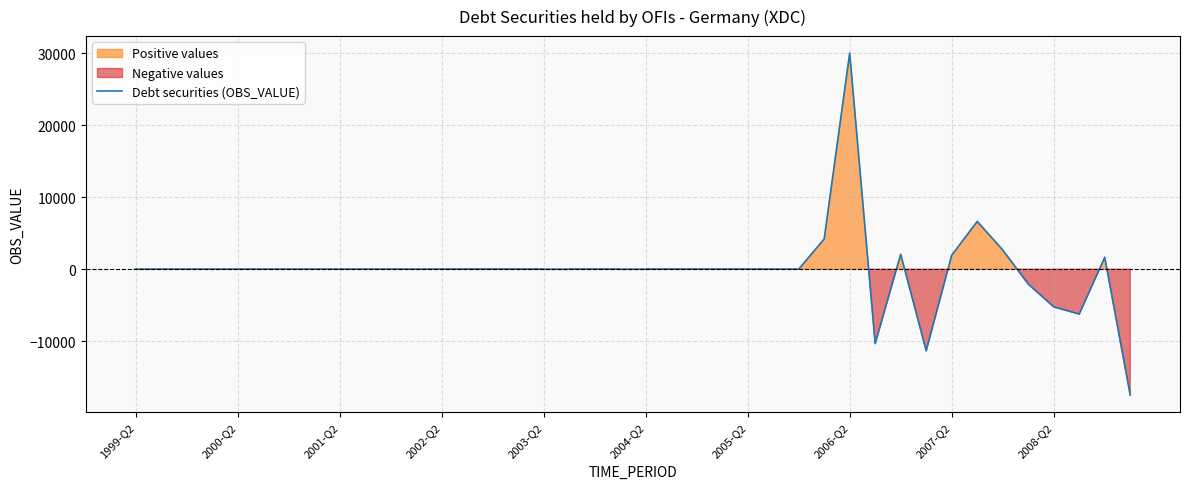

How many lines are shown in the chart?

1